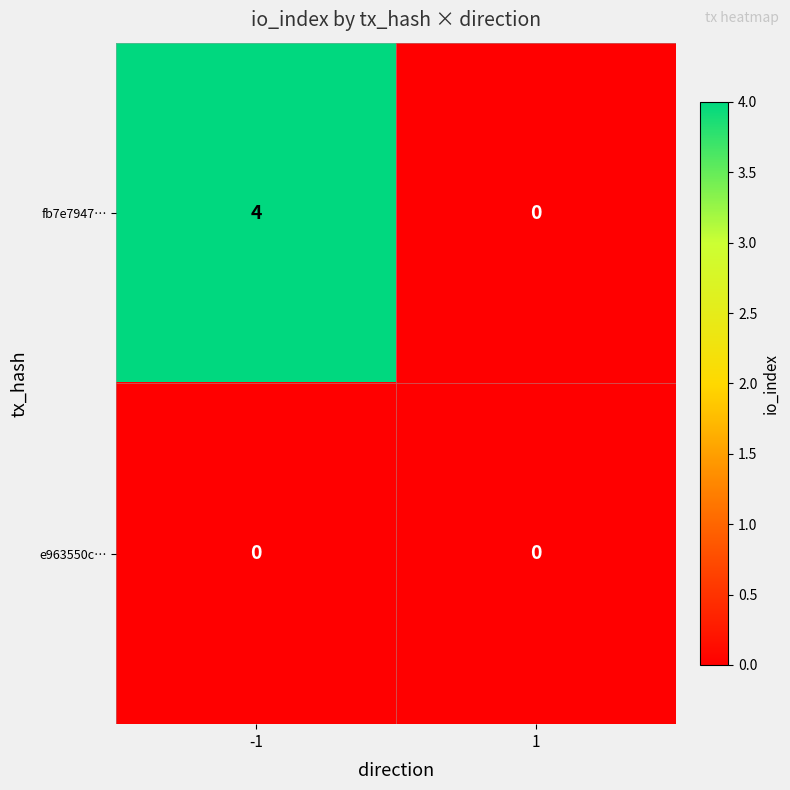

What is the greatest value displayed?

4